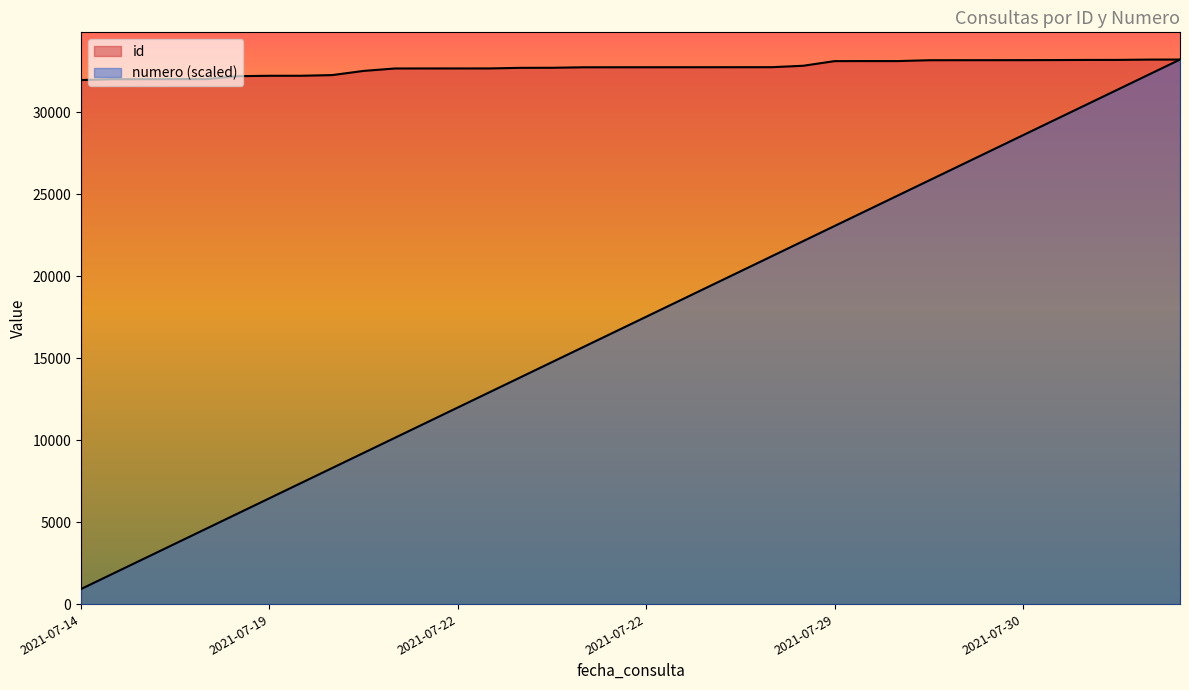

Which series has the largest total across all categories?

id